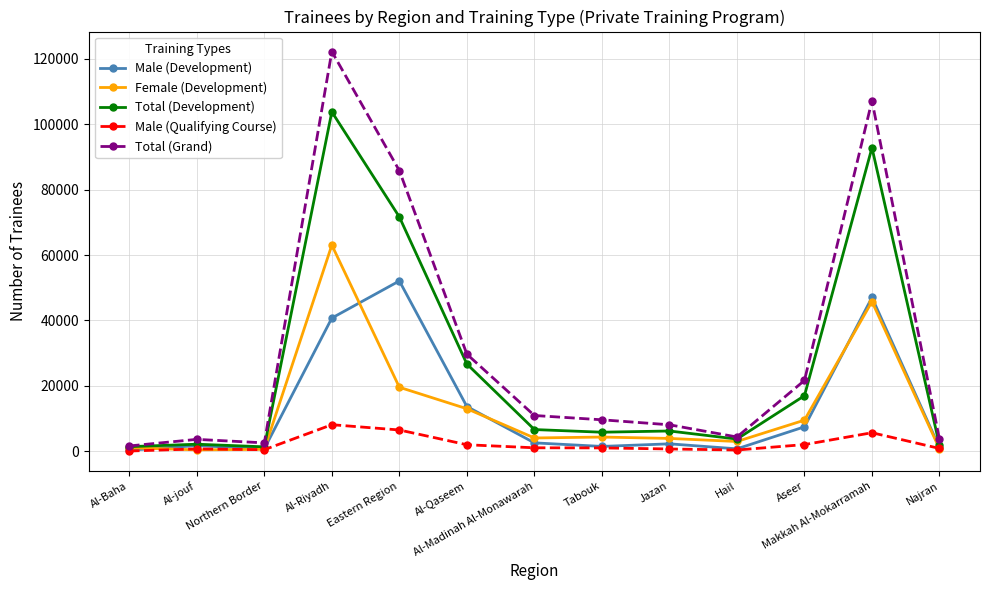

In Female (Development), how many points are lower than both neighbors (excluding endpoints)?

3